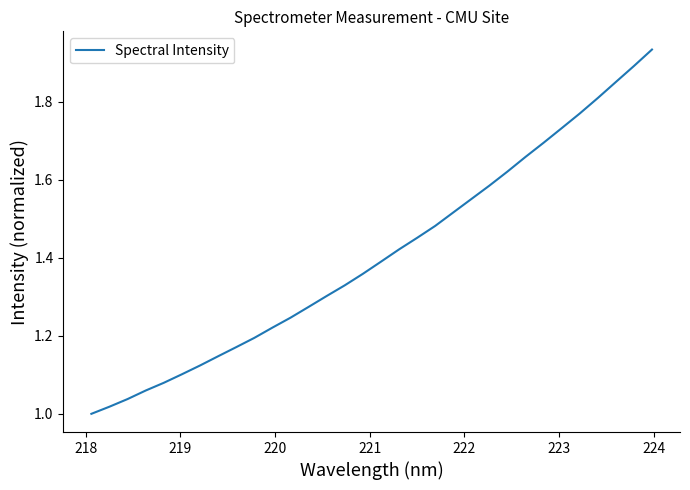

Is this an area chart (filled region under the line)?

No